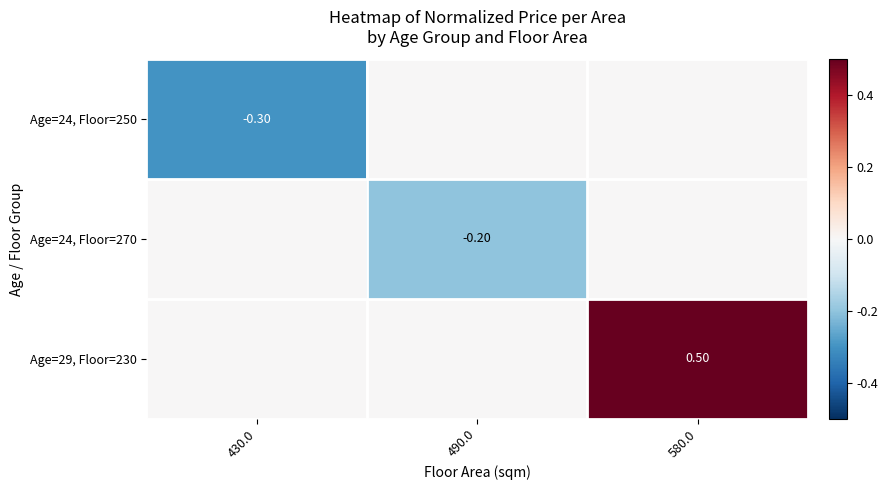

At how many categories does at least one series exceed 0?

1